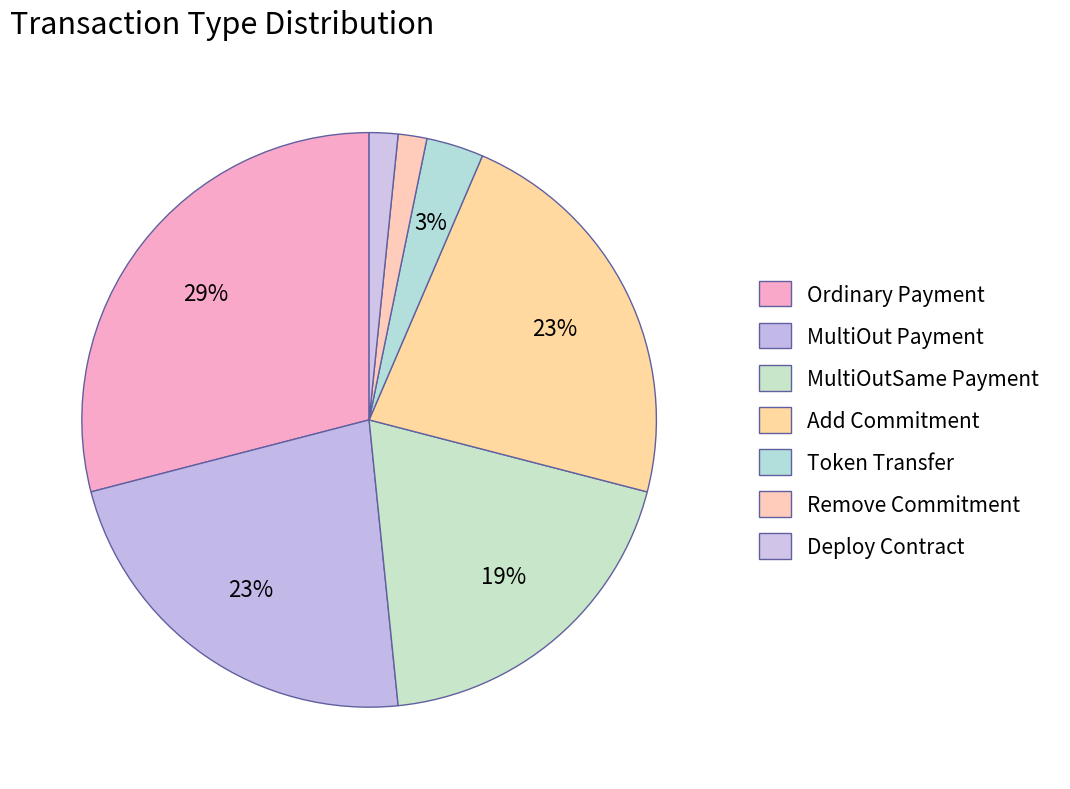

What is the ratio of the value at Deploy Contract to the value at MultiOut Payment?

0.1